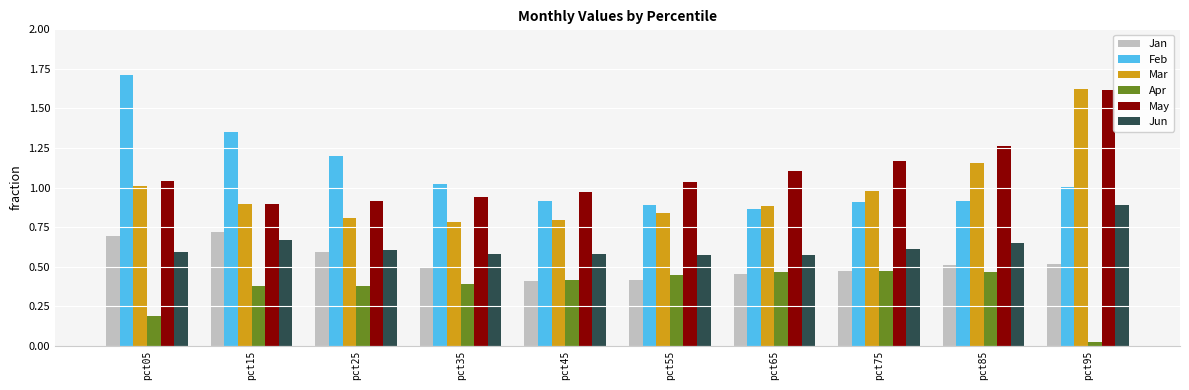

Between pct65 and pct95, which series saw the biggest shift?

Mar